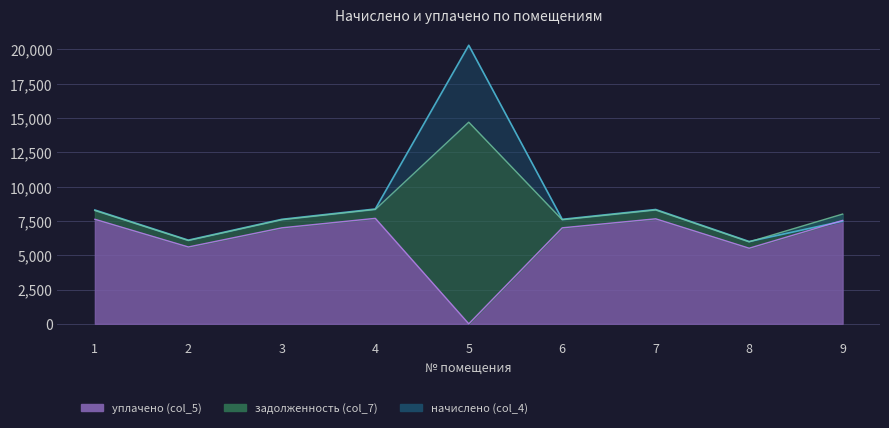

Which category has the lowest value across all series?

5